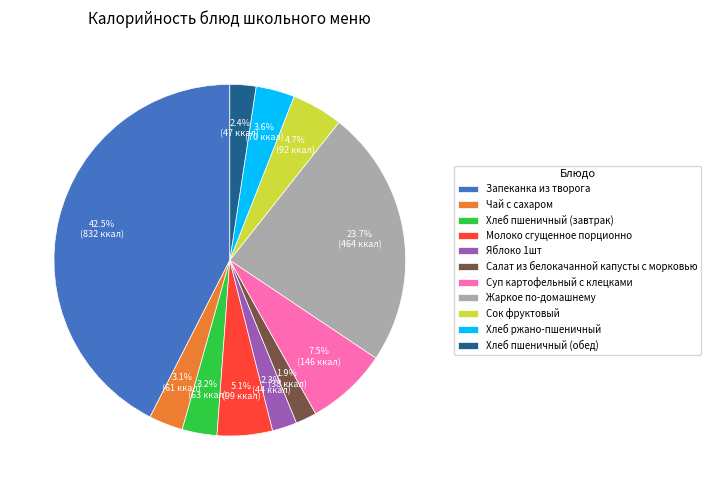

How much of the chart is everything except Запеканка из творога?

57.5%